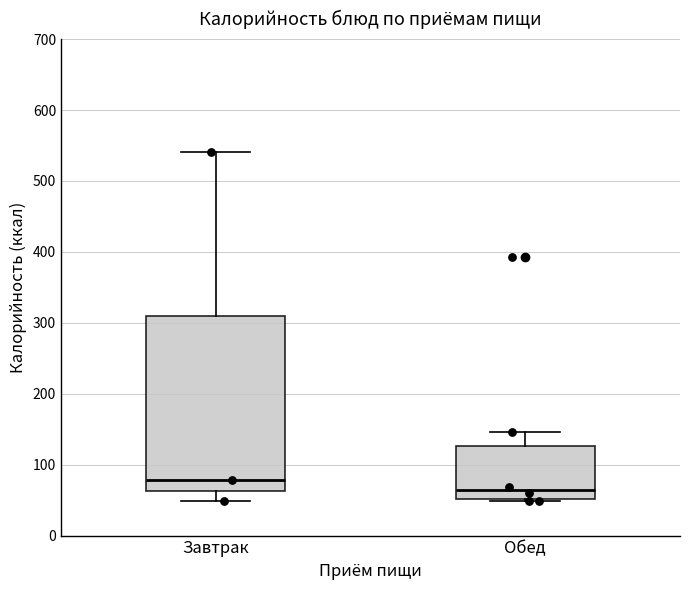

Where does the upper whisker of the box for Обед end on the y-axis? The values are not printed on the chart, so give them approximately, as read against the axis.

150